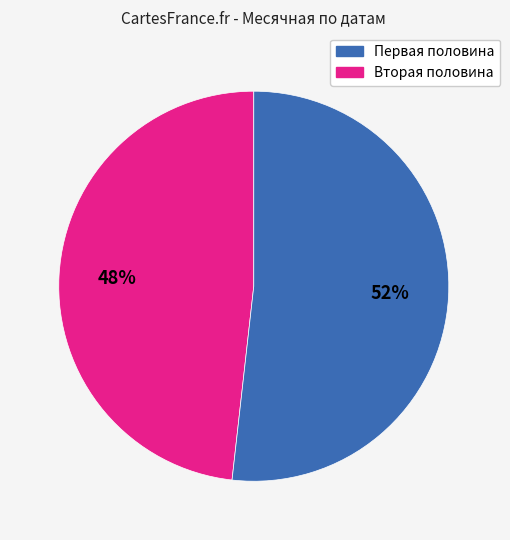

How many slices are in this pie chart?

2